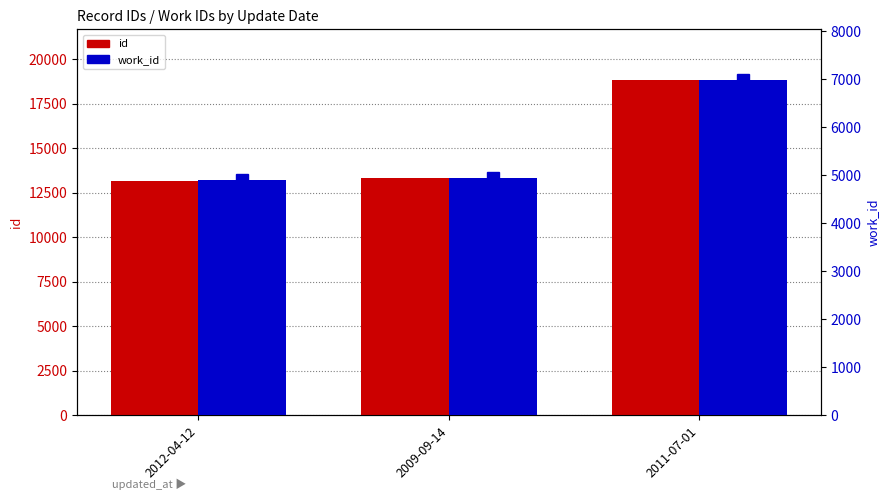

Between 2012-04-12 and 2011-07-01, which series saw the biggest shift?

id